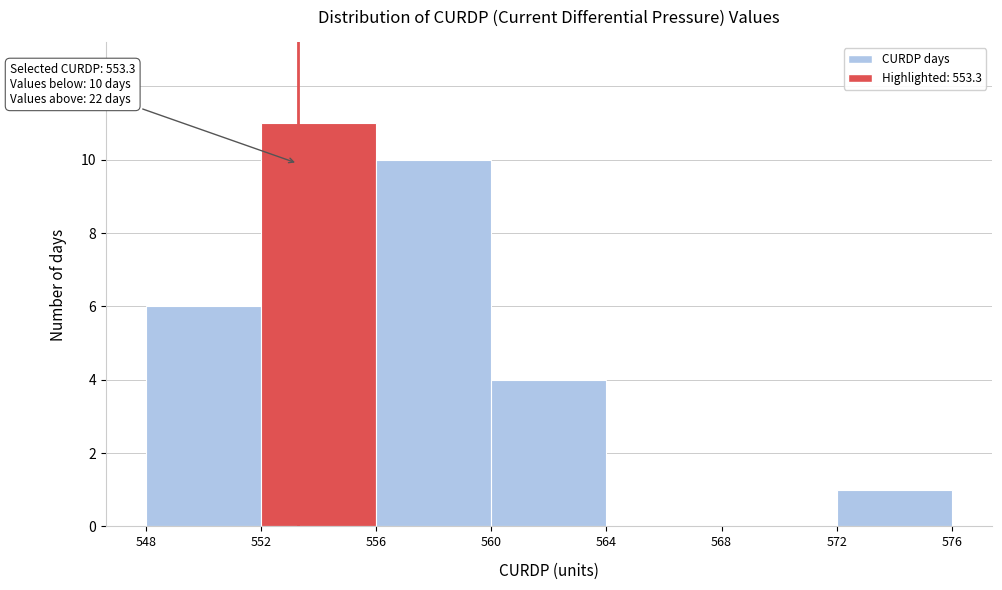

Which range on the x-axis has the tallest bar?

552 to 556